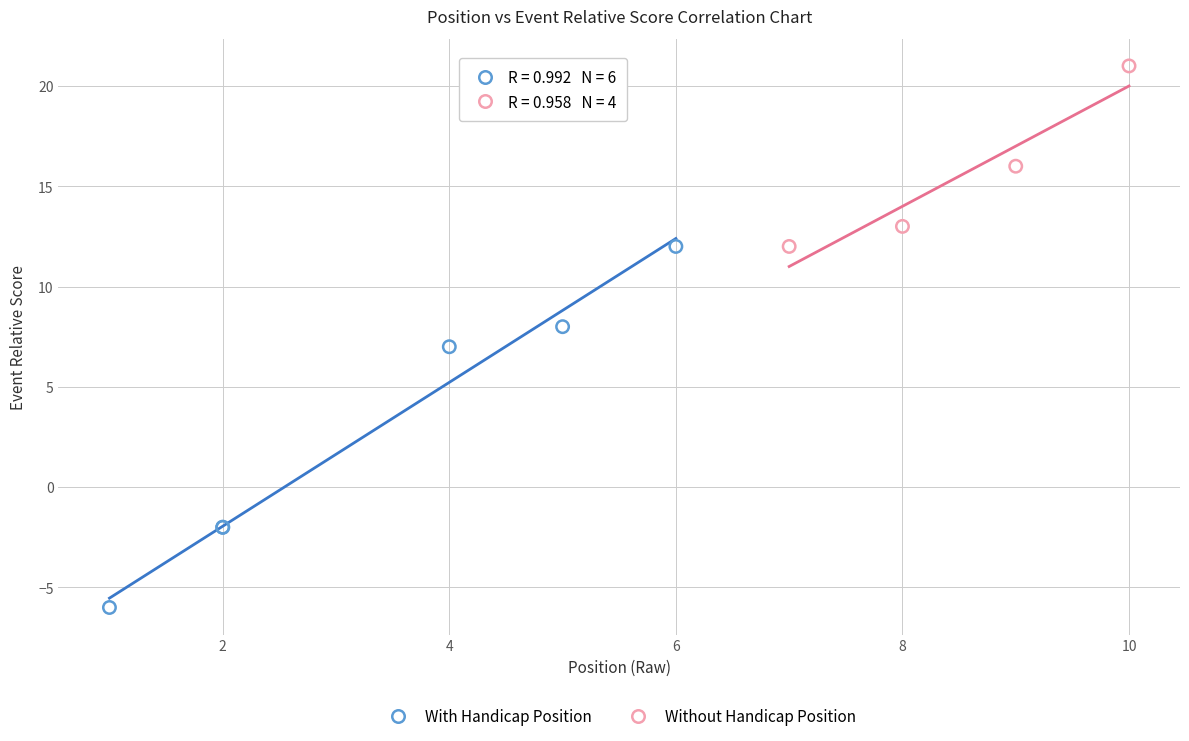

Which series has the widest spread of Y values?

With Handicap Position